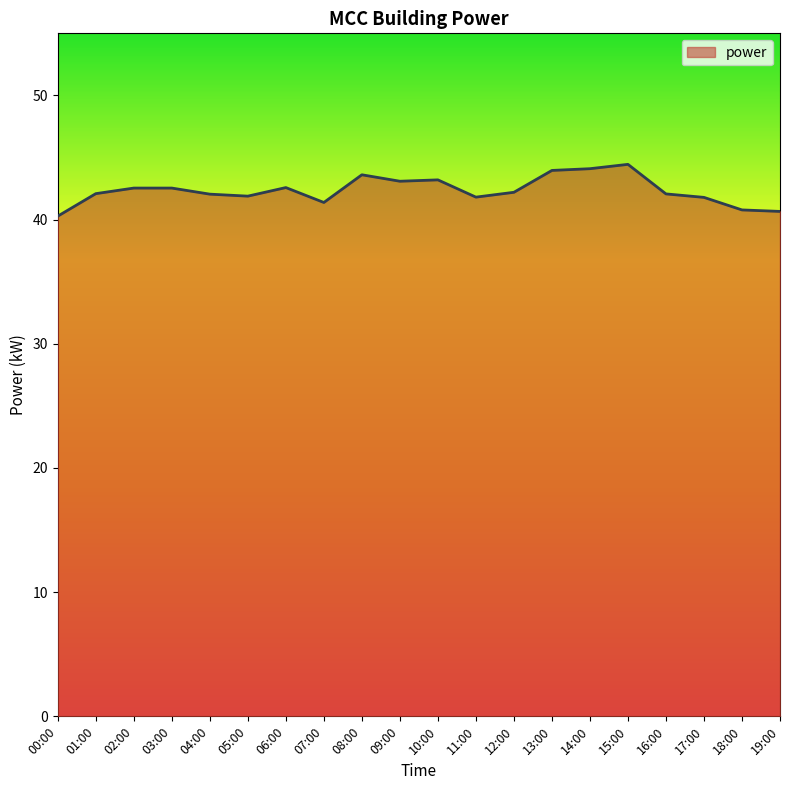

Count the number of data series in this chart.

1